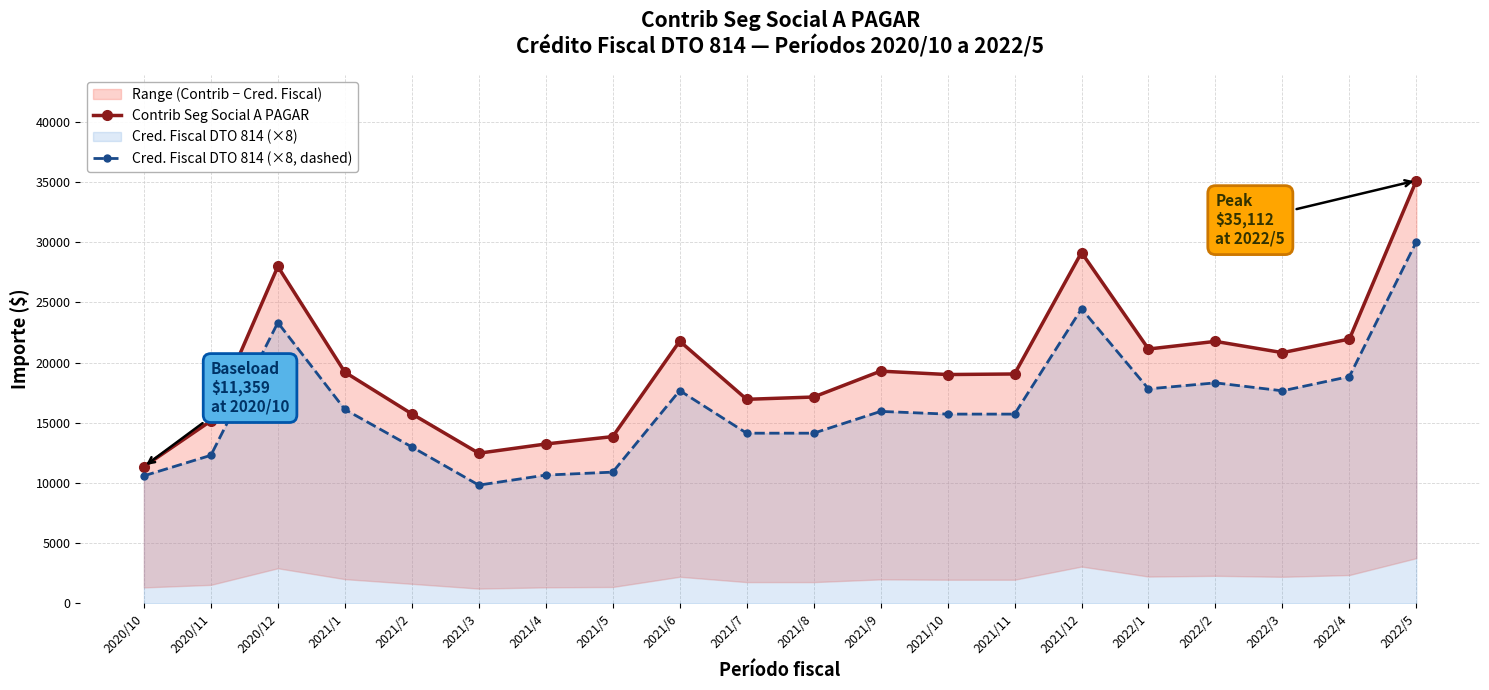

Between 2021/2 and 2021/4, which is larger?

2021/2